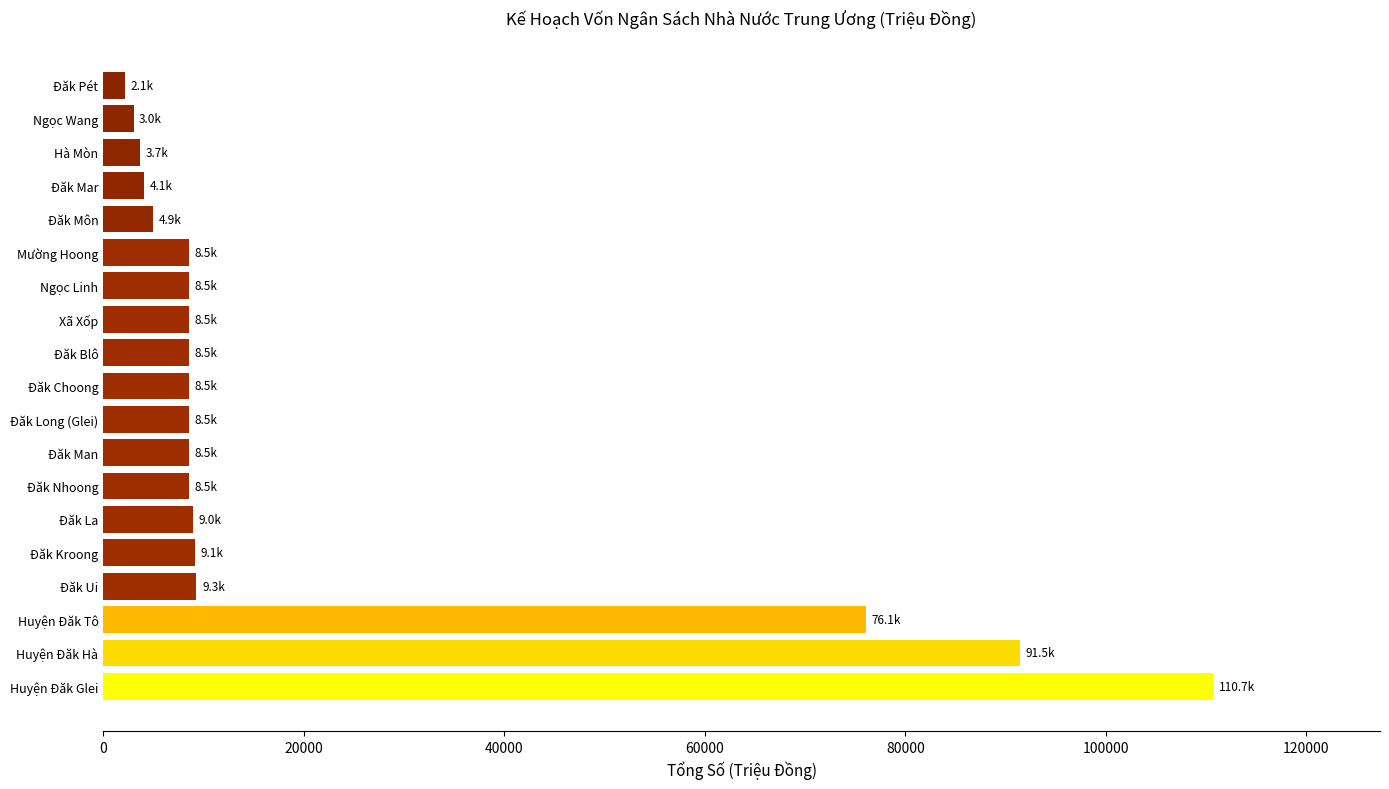

What is the sum of all values?

391738.2